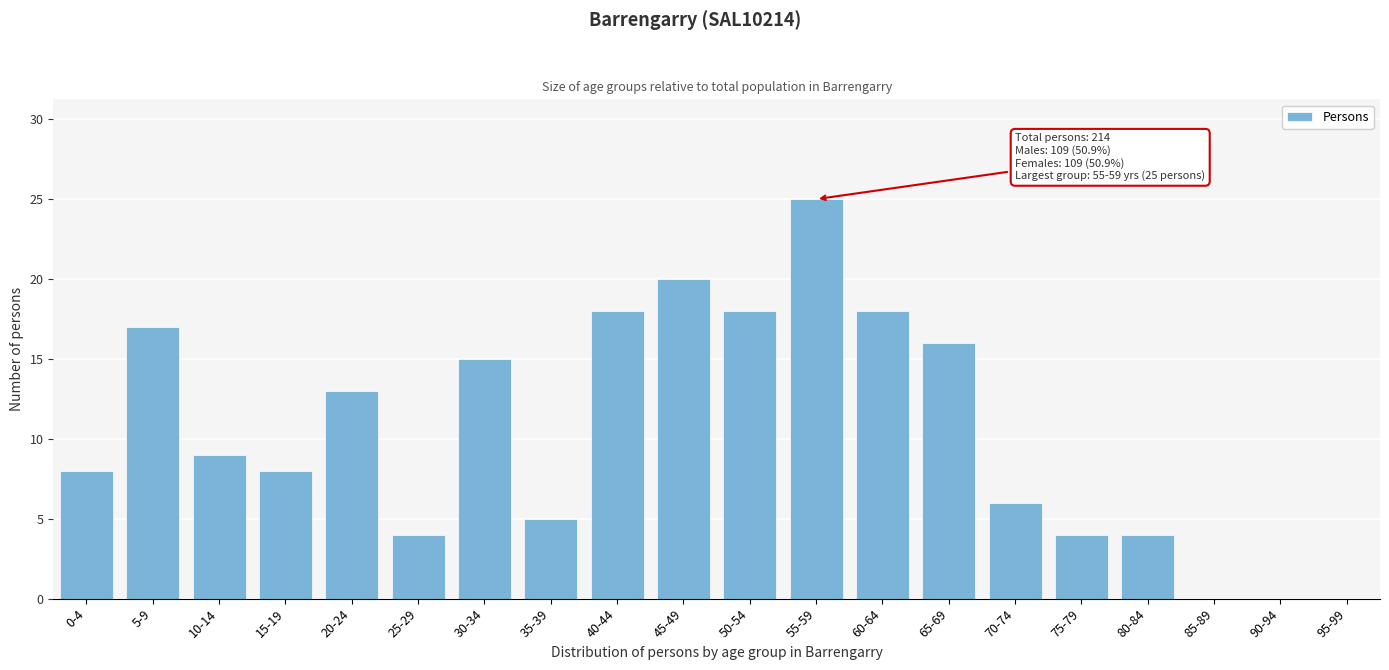

Reading left to right, extract all data points from this chart.

0-4=8	5-9=17	10-14=9	15-19=8	20-24=13	25-29=4	30-34=15	35-39=5	40-44=18	45-49=20	50-54=18	55-59=25	60-64=18	65-69=16	70-74=6	75-79=4	80-84=4	85-89=0	90-94=0	95-99=0